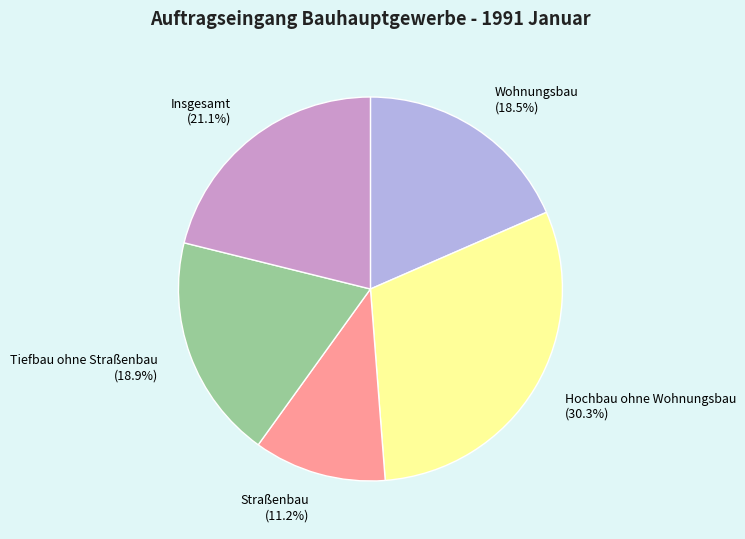

Is there a majority slice in this chart?

No